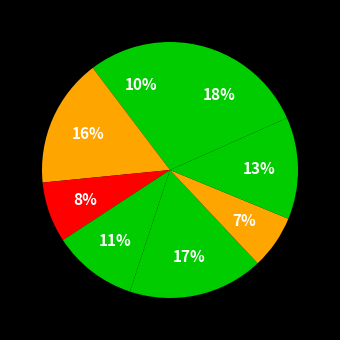

Count the number of slices in the pie.

8